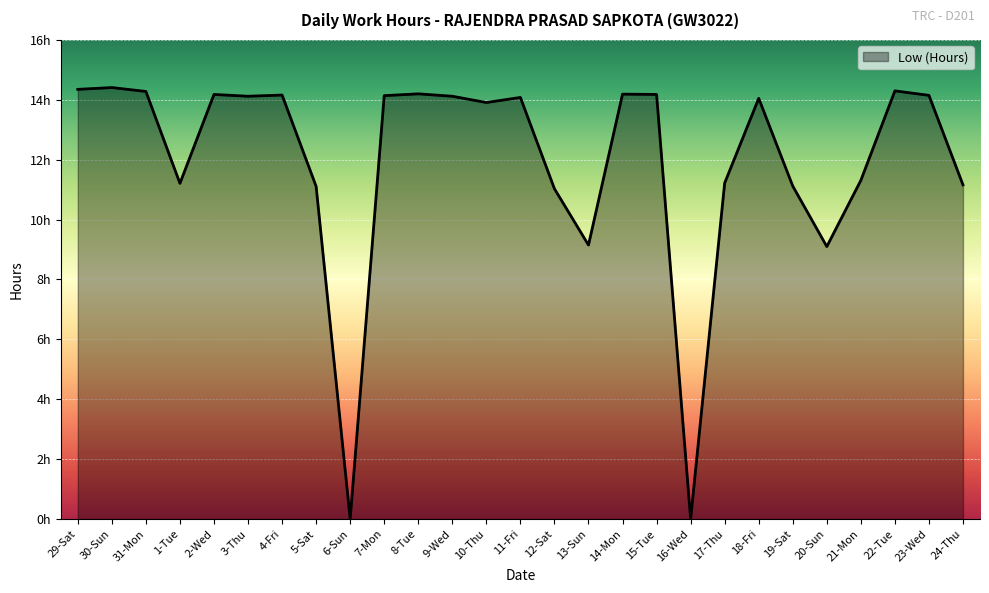

Does the chart have visible grid lines?

Yes